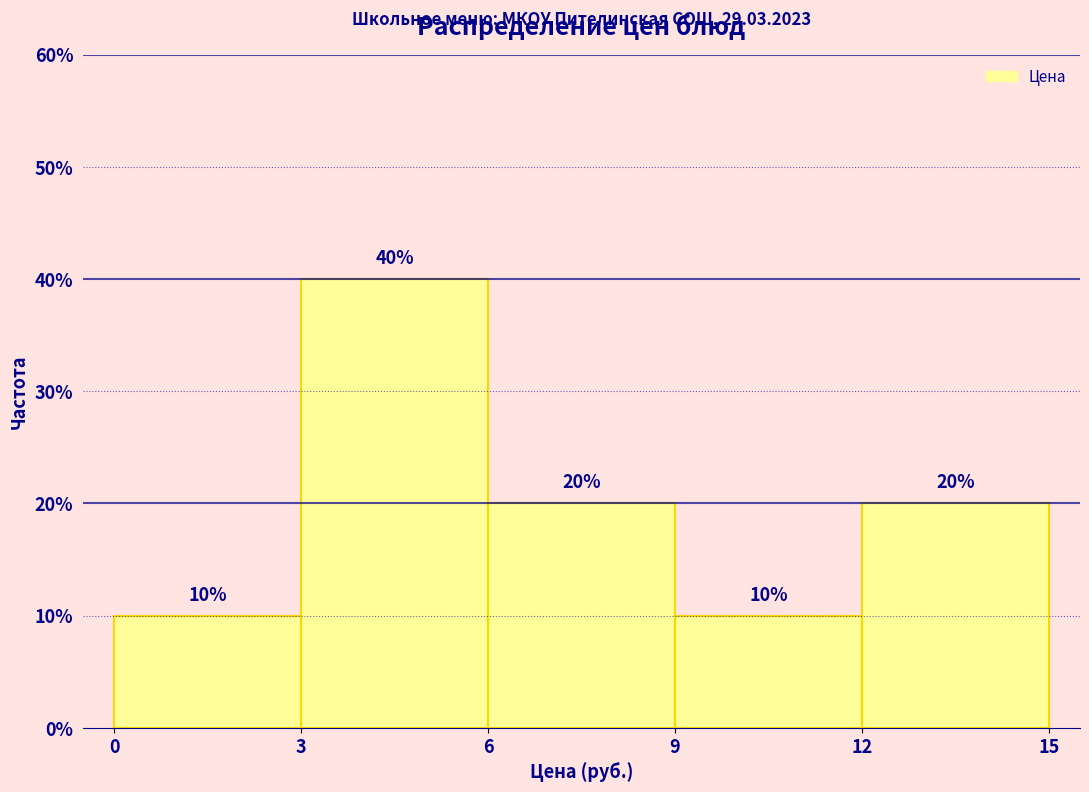

Reading left to right, transcribe this chart: for each bar, give the range it covers on the x-axis and its height.

0 to 3: 10
3 to 6: 40
6 to 9: 20
9 to 12: 10
12 to 15: 20